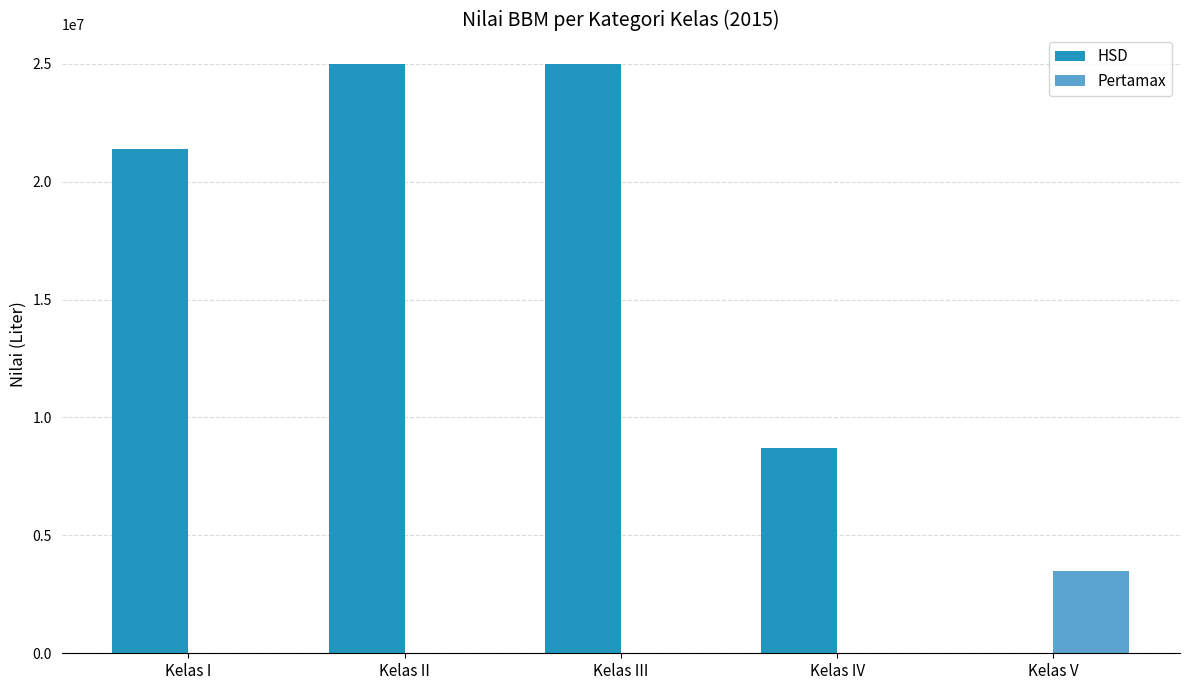

What is the total value across all series at Kelas V?

3470400